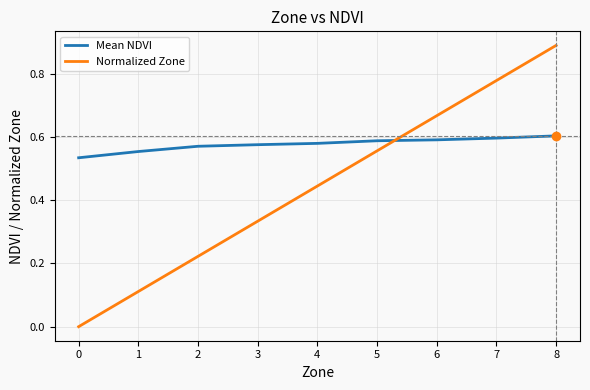

Which category has the highest value across all series?

8